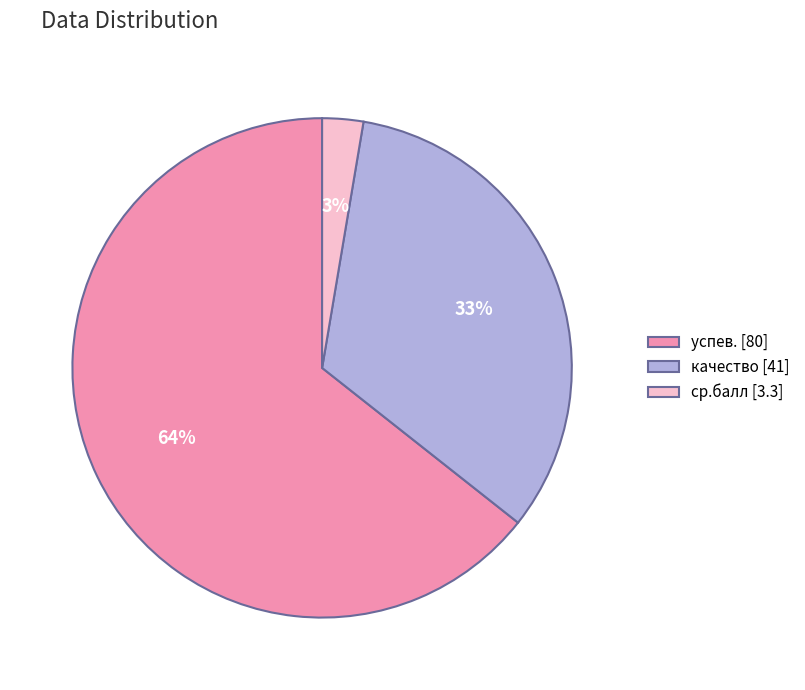

The качество slice represents 33% of the pie. True or false?

True